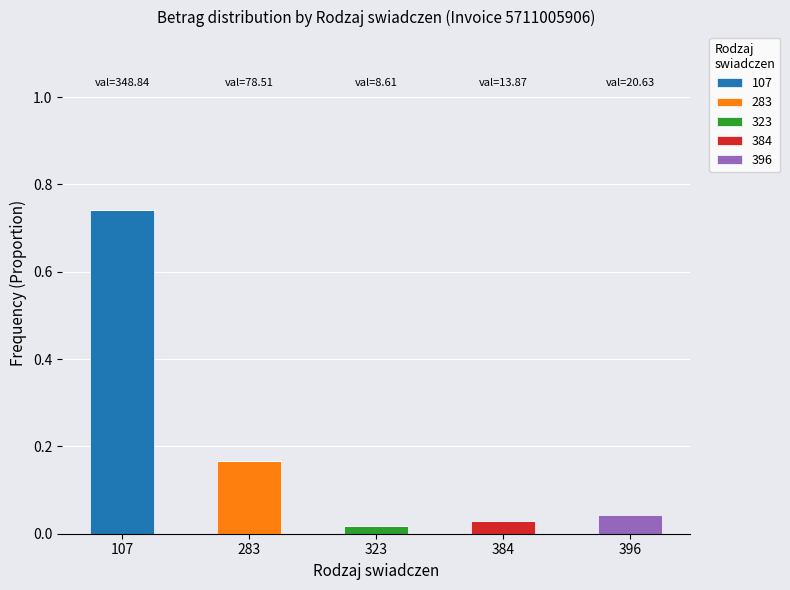

Which category has the highest value in the 107 series?

107